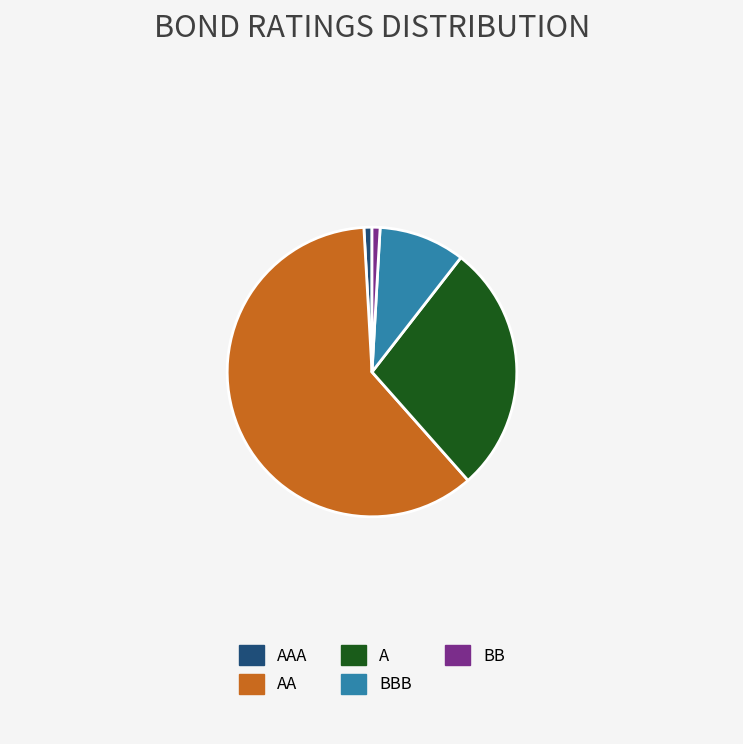

Is the sum of AA and BB greater than half?

Yes